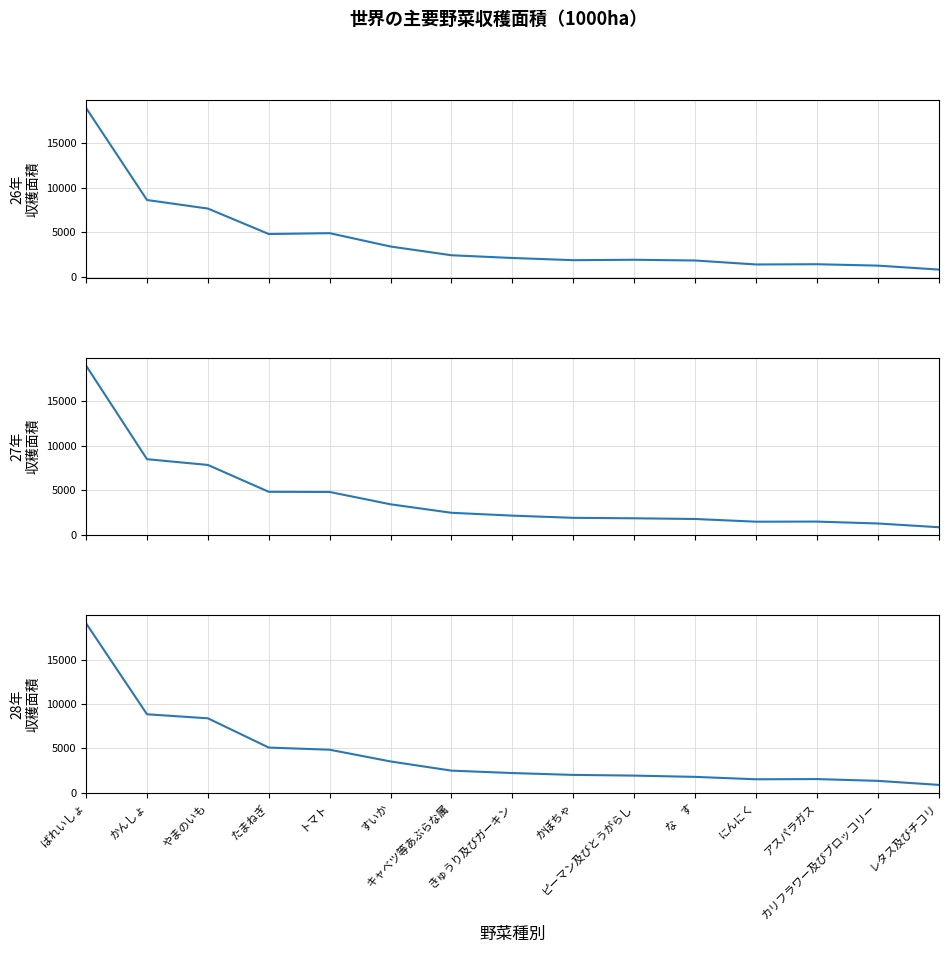

Which series changed the most between やまのいも and きゅうり及びガーキン?

28年_収穫面積